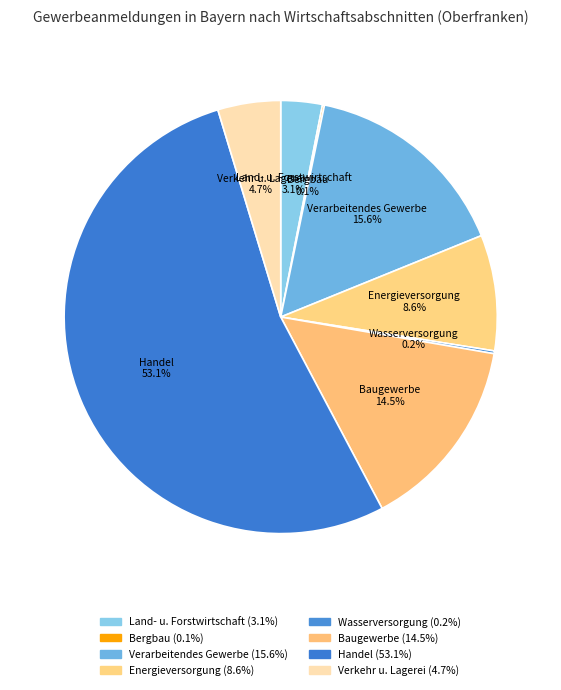

To the nearest percent, what portion does Land- u. Forstwirtschaft represent?

3%